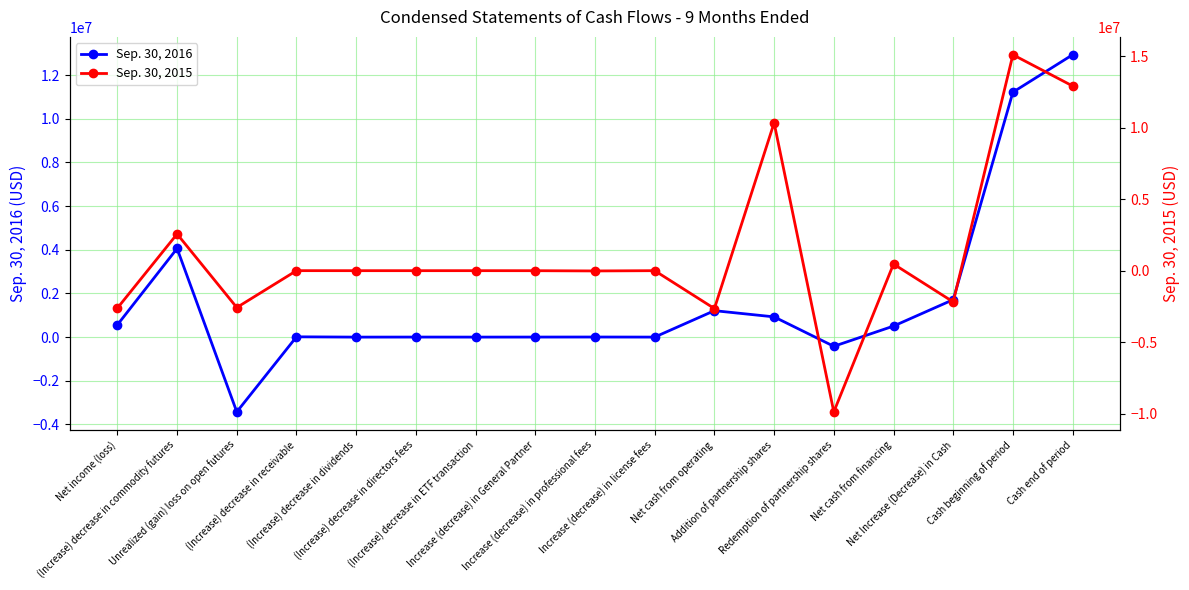

True or false: Sep. 30, 2016 has a value of 477607 at Net cash from operating.

False